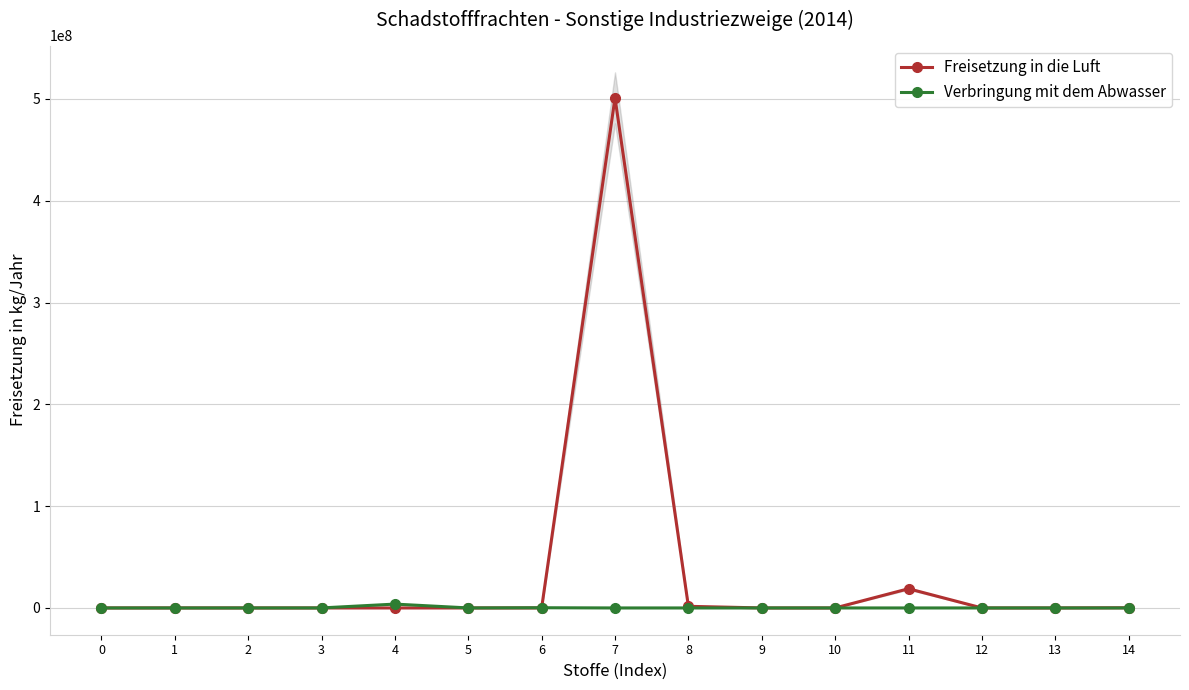

What is the difference between the maximum and minimum values in the Freisetzung in die Luft series?

501000000